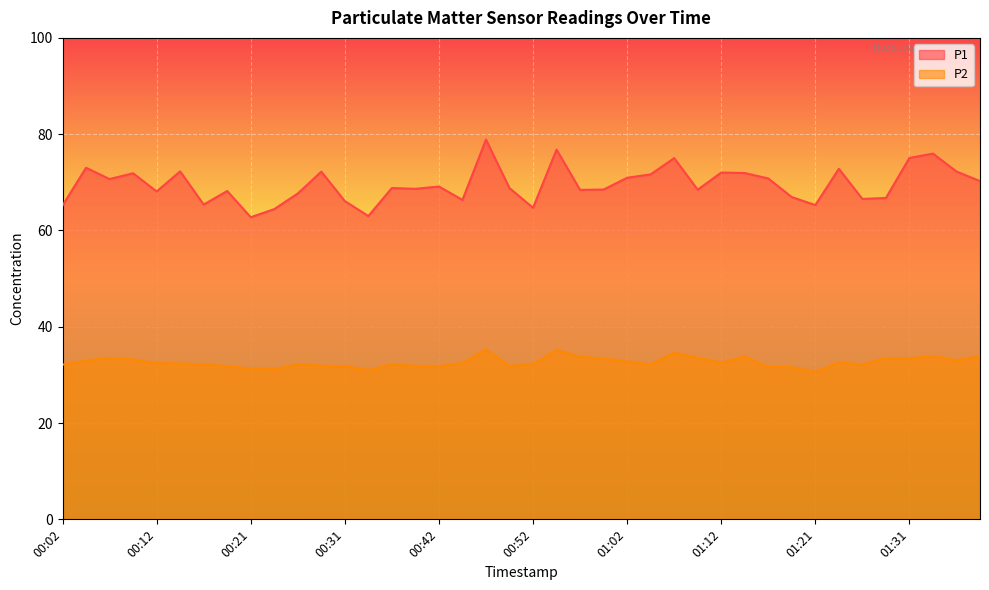

Which series has the largest total across all categories?

P1